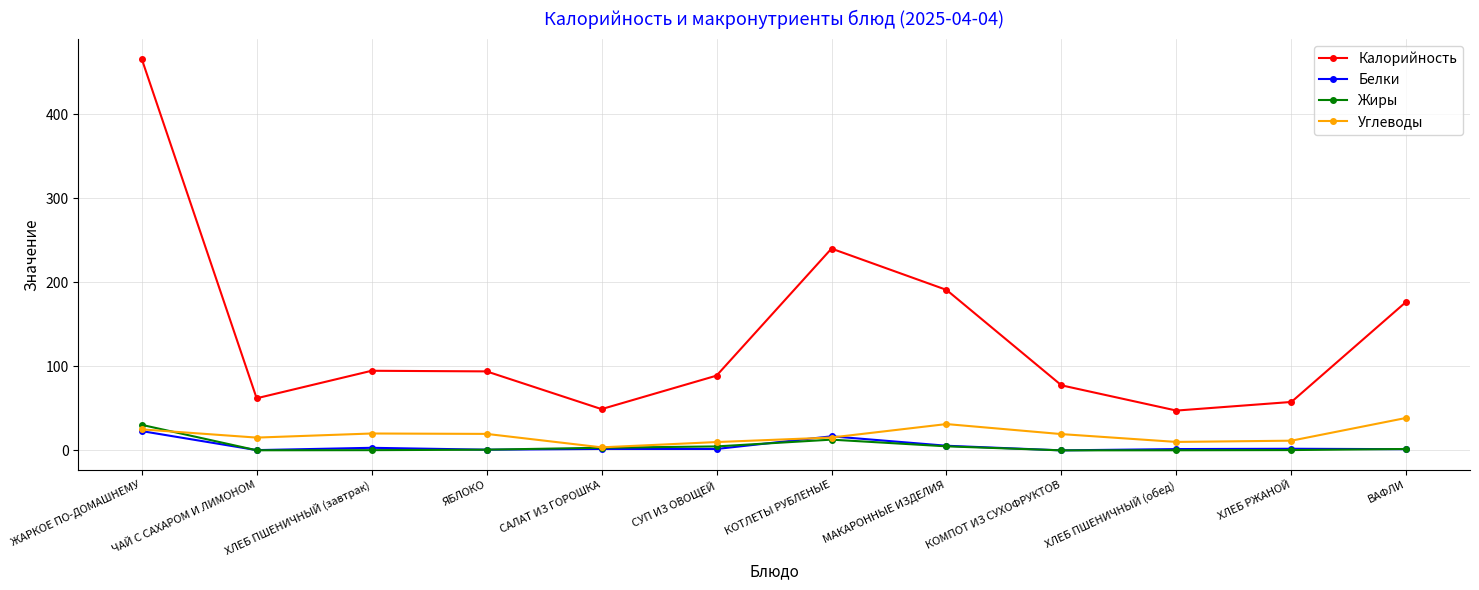

The Калорийность series shows 49.1 at САЛАТ ИЗ ГОРОШКА. True or false?

True